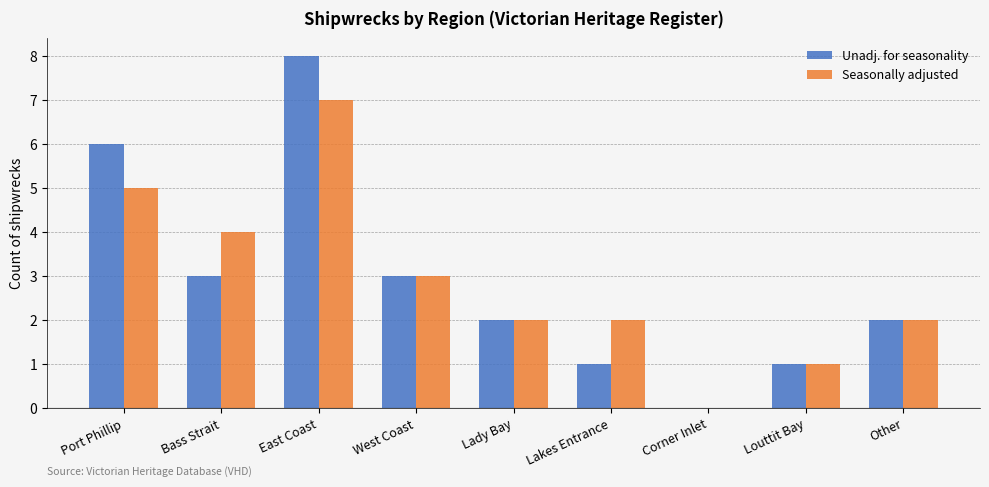

What value does the Unadj. for seasonality series have at Port Phillip?

6